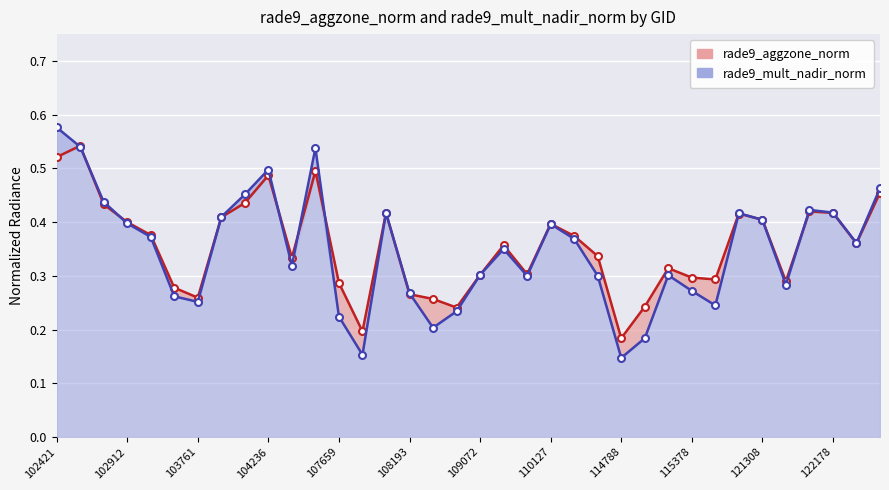

Is it true that rade9_mult_nadir_norm equals 0.4 at 29?

True